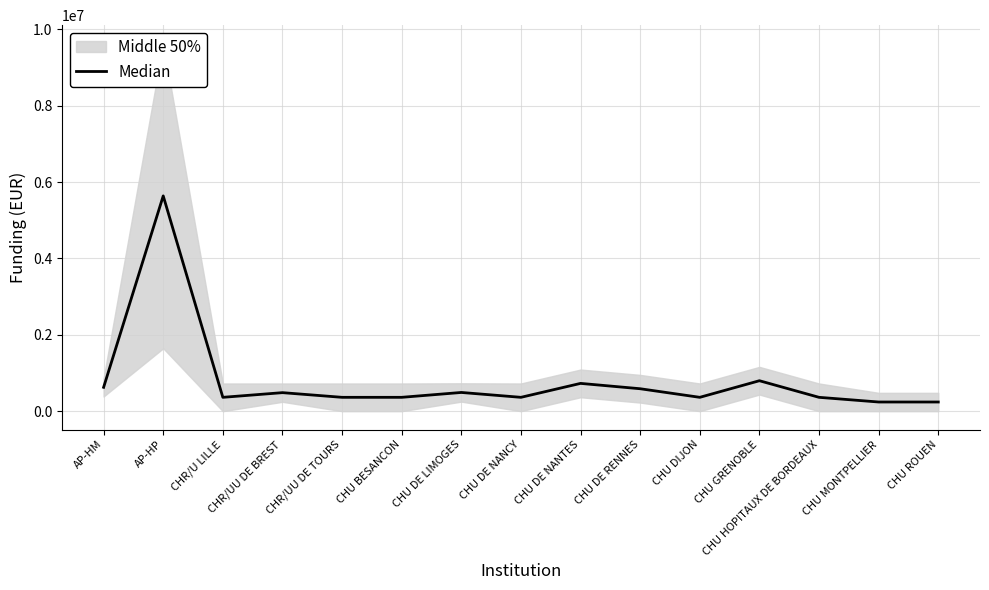

At which label does the data first exceed 362500?

AP-HM